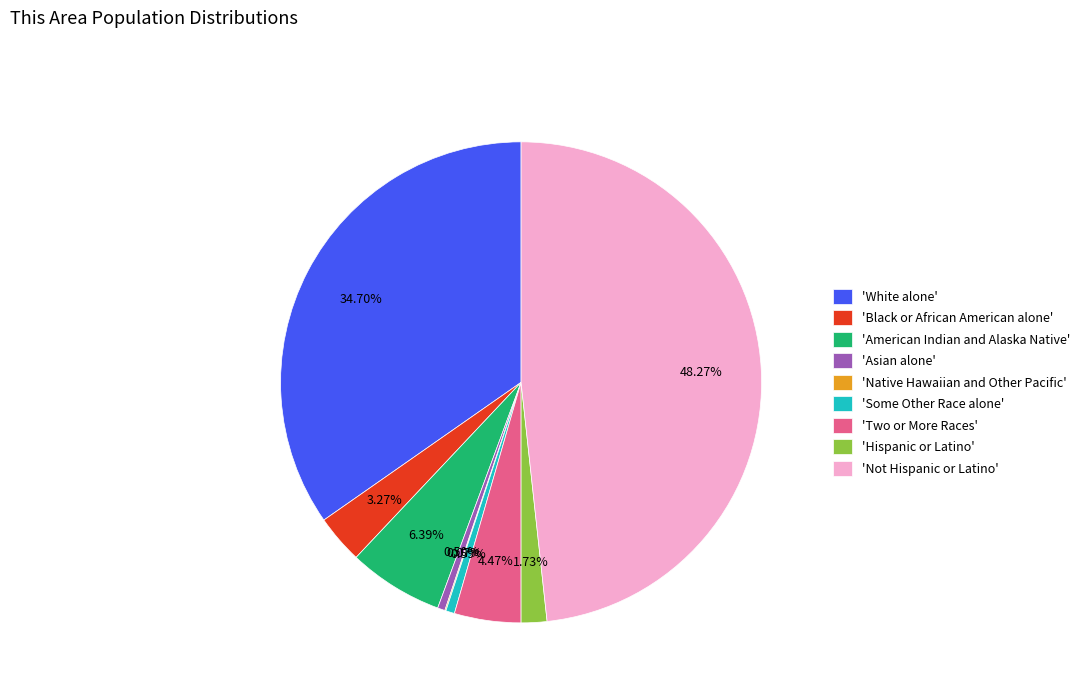

Is there any slice that represents more than half of the pie?

No